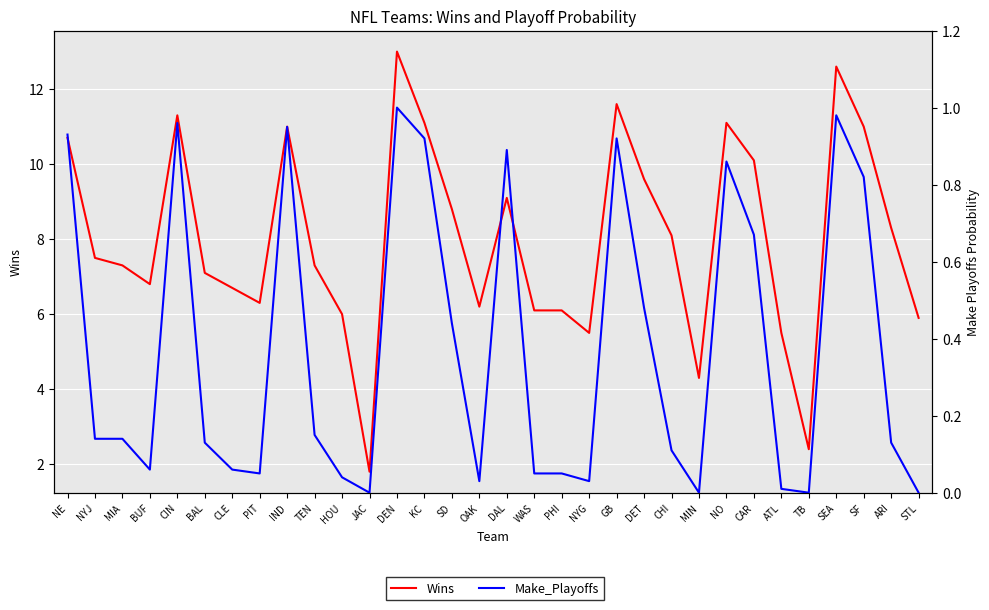

Reading left to right, list all the values displayed in this chart.

Wins: NE=10.7	NYJ=7.5	MIA=7.3	BUF=6.8	CIN=11.3	BAL=7.1	CLE=6.7	PIT=6.3	IND=11.0	TEN=7.3	HOU=6.0	JAC=1.8	DEN=13.0	KC=11.1	SD=8.8	OAK=6.2	DAL=9.1	WAS=6.1	PHI=6.1	NYG=5.5	GB=11.6	DET=9.6	CHI=8.1	MIN=4.3	NO=11.1	CAR=10.1	ATL=5.5	TB=2.4	SEA=12.6	SF=11.0	ARI=8.3	STL=5.9
Make_Playoffs: NE=0.9	NYJ=0.1	MIA=0.1	BUF=0.1	CIN=1.0	BAL=0.1	CLE=0.1	PIT=0.1	IND=0.9	TEN=0.1	HOU=0.0	JAC=0.0	DEN=1.0	KC=0.9	SD=0.4	OAK=0.0	DAL=0.9	WAS=0.1	PHI=0.1	NYG=0.0	GB=0.9	DET=0.5	CHI=0.1	MIN=0.0	NO=0.9	CAR=0.7	ATL=0.0	TB=0.0	SEA=1.0	SF=0.8	ARI=0.1	STL=0.0